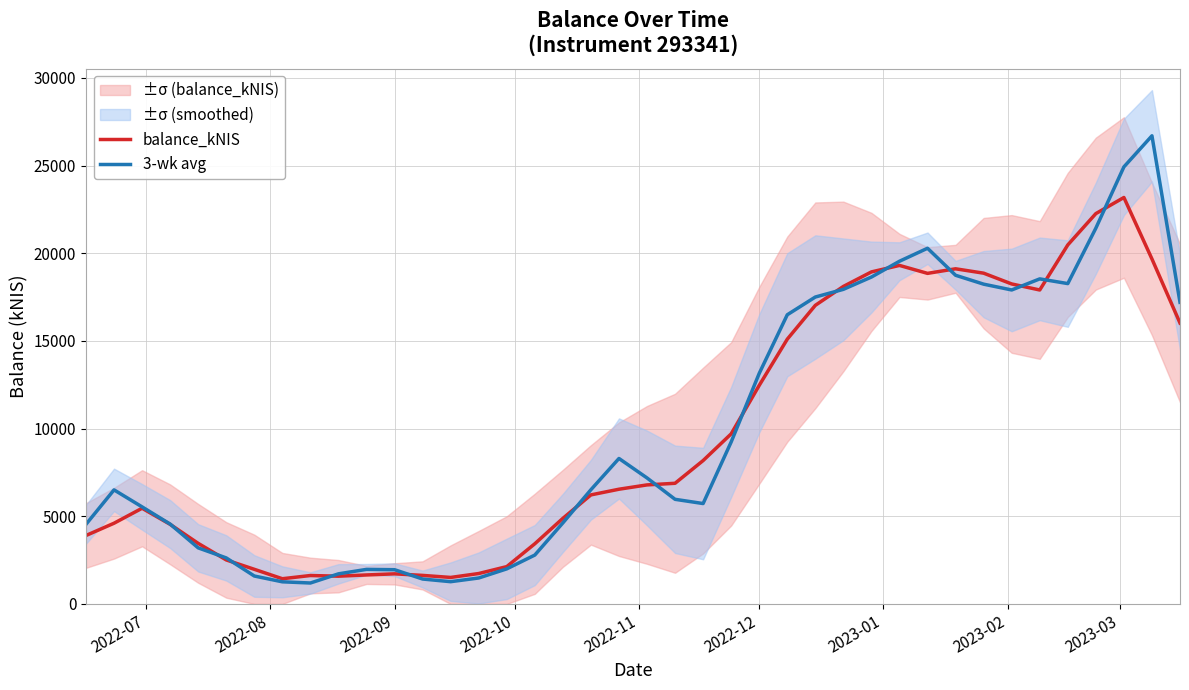

The value of 3-wk avg at 15 is 1276.6. True or false?

False